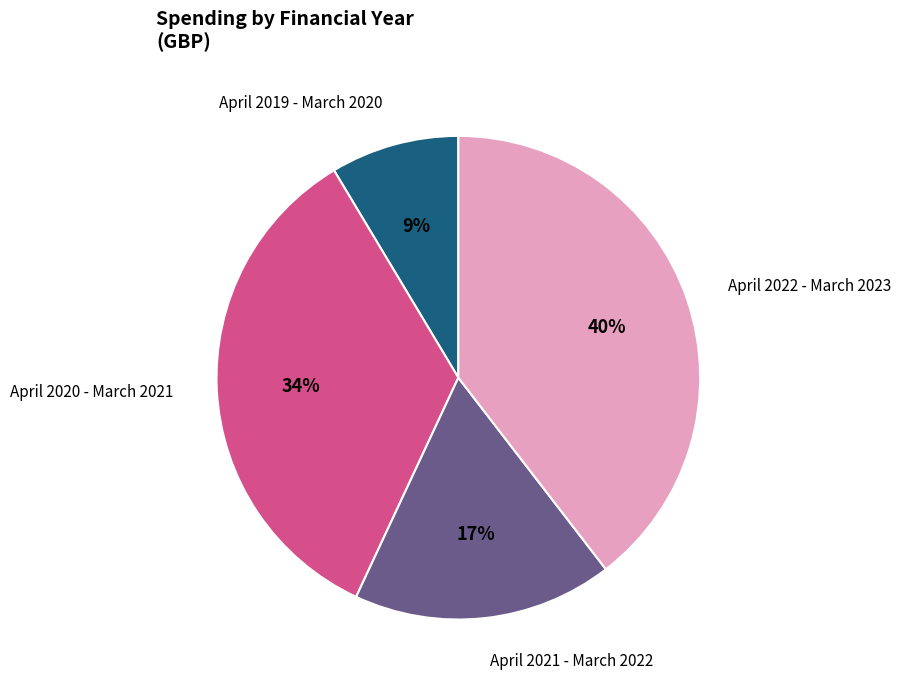

Does any single category account for the majority?

No